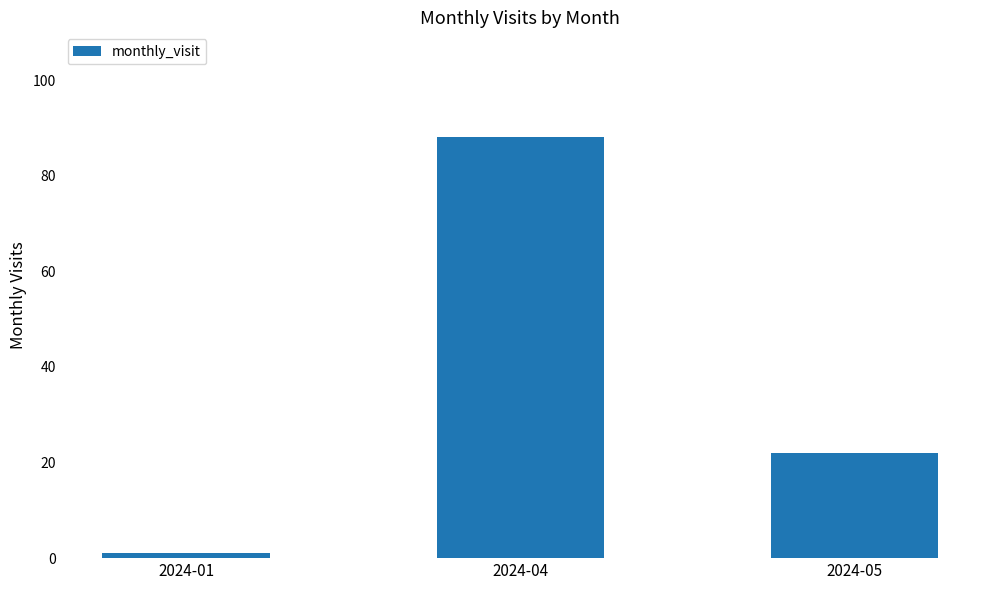

Rank the categories by value from lowest to highest.

2024-01, 2024-05, 2024-04